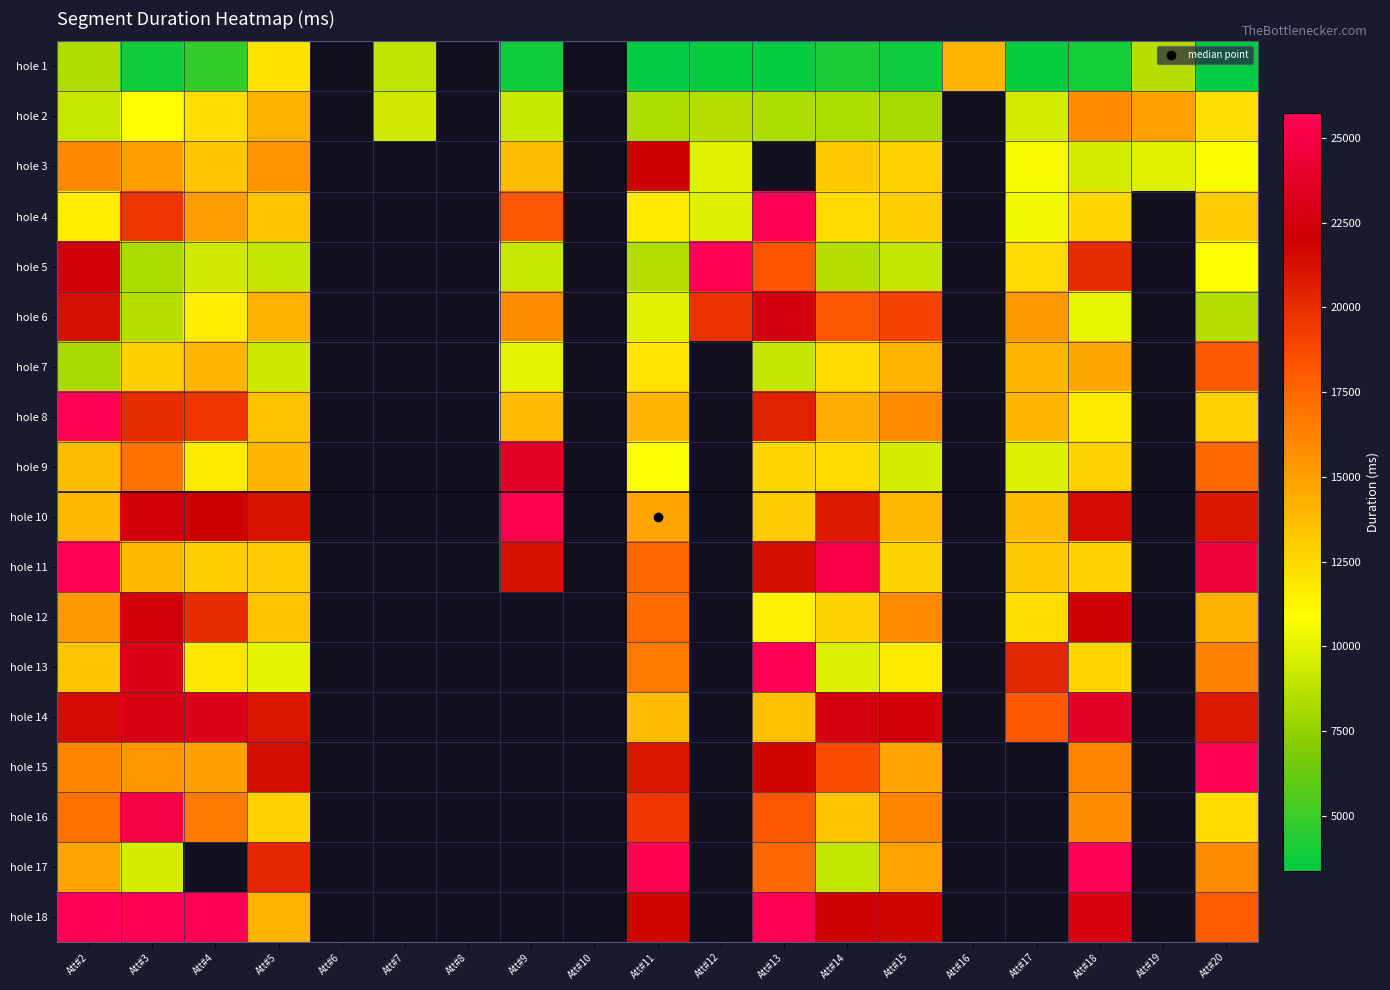

At which label is hole 9 closest to 16589?

Att#3